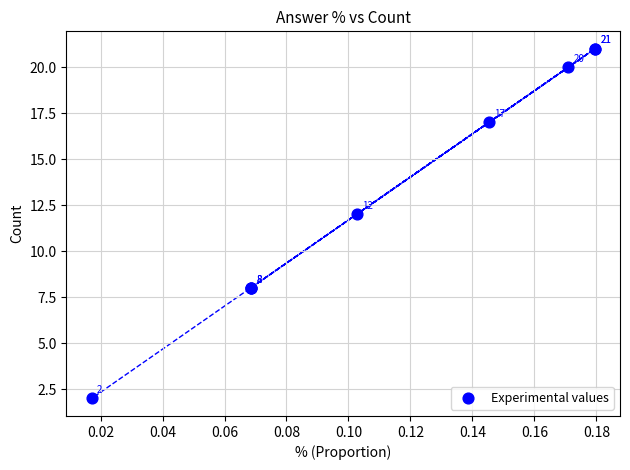

What Y value in the scatter plot is closest to 11?

12